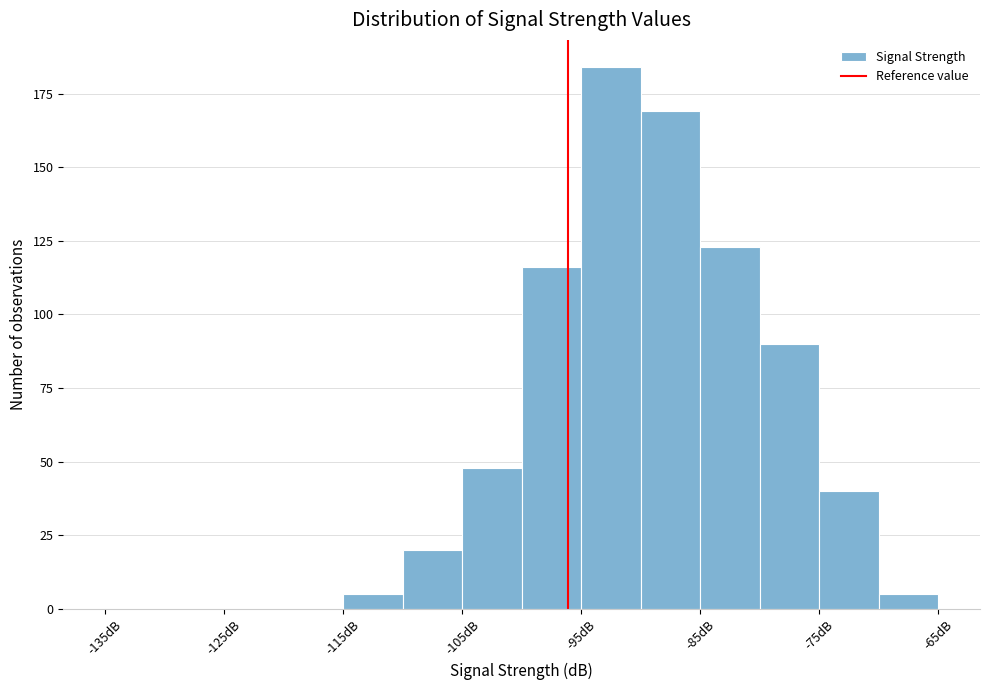

How tall is the bar that spans -110 to -105 on the x-axis? The values are not printed on the chart, so give them approximately, as read against the axis.

20